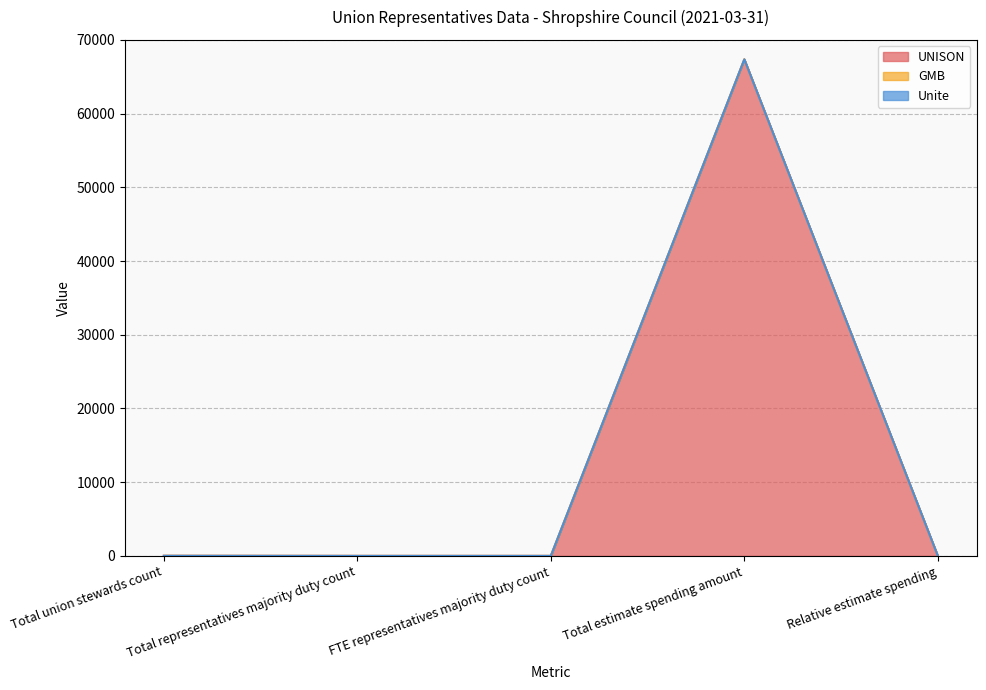

What are all the series names shown in the legend?

UNISON, GMB, Unite